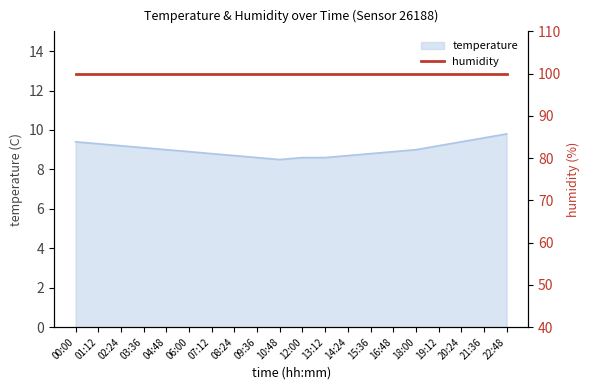

What is the label of the 19th point from the left?

21:36